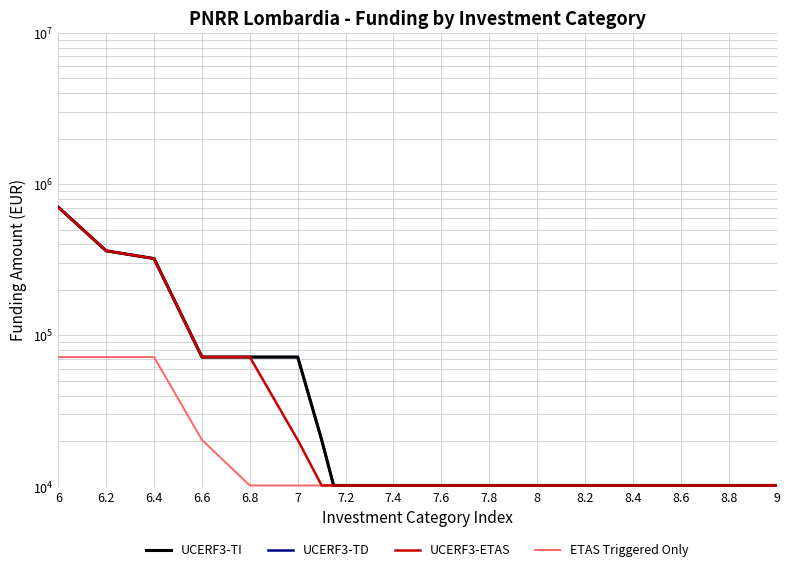

What is the difference between the second highest and second lowest values in the UCERF3-ETAS series?

352030.8